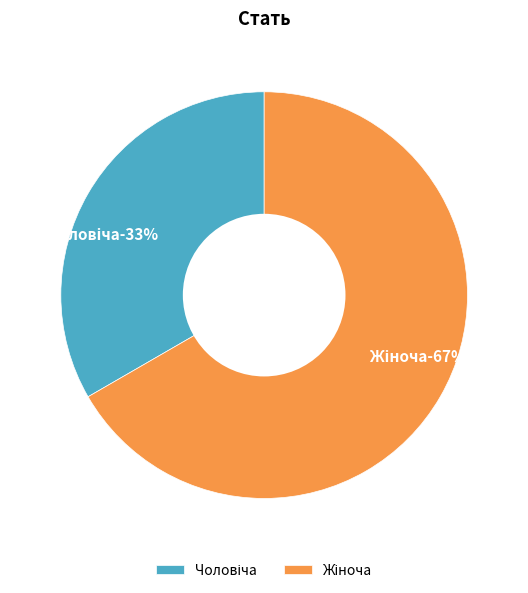

Approximately how many times larger is the value at Жіноча compared to Чоловіча?

2.0